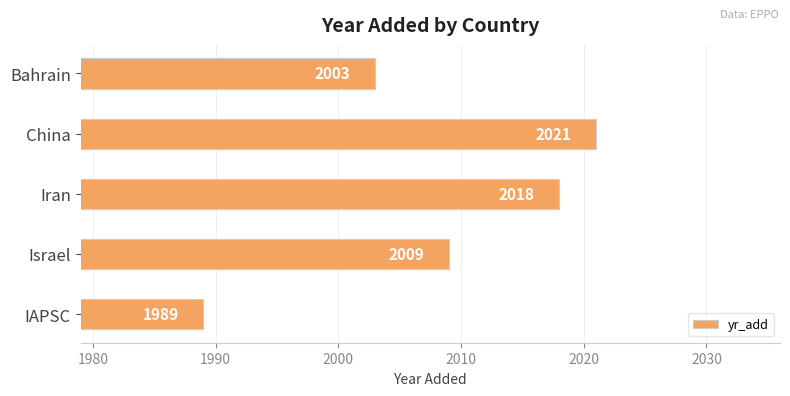

What value does the data have at Iran, to the nearest 10?

2020